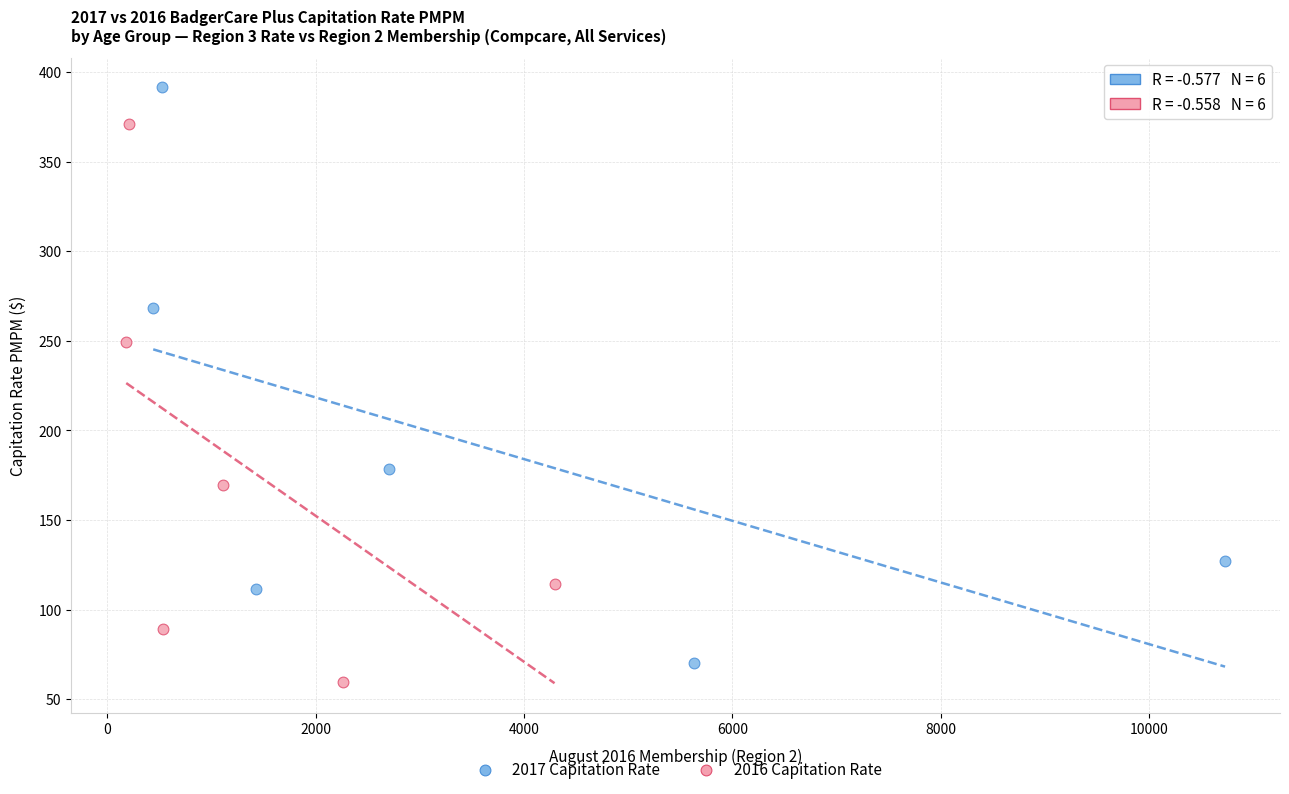

Which series reaches the maximum Y coordinate?

2017 Capitation Rate